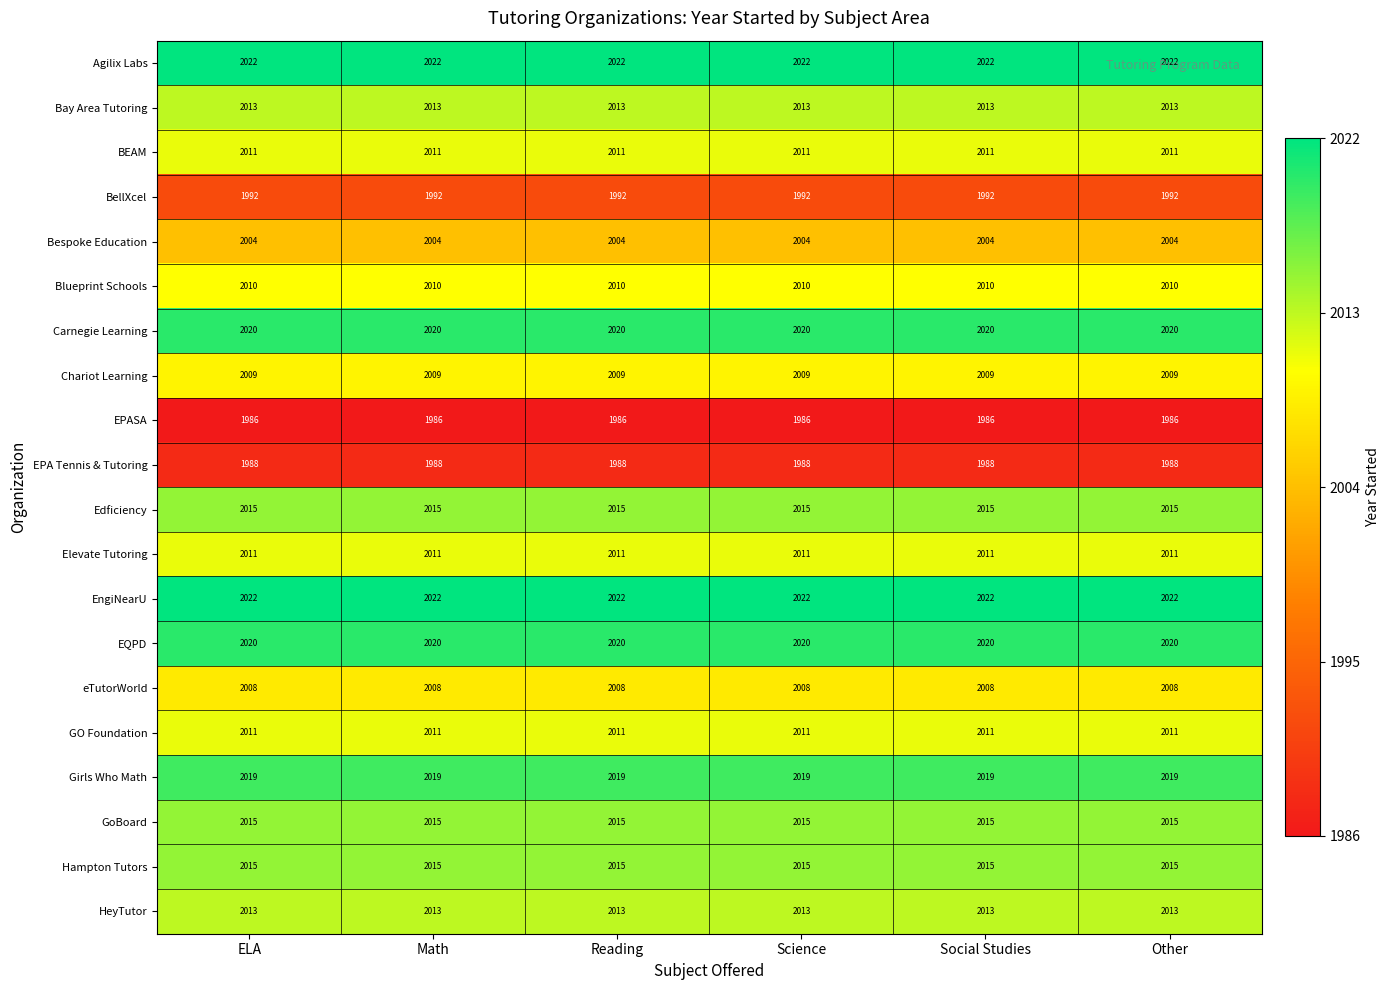

Is it true that Carnegie Learning equals 3374 at Reading?

False